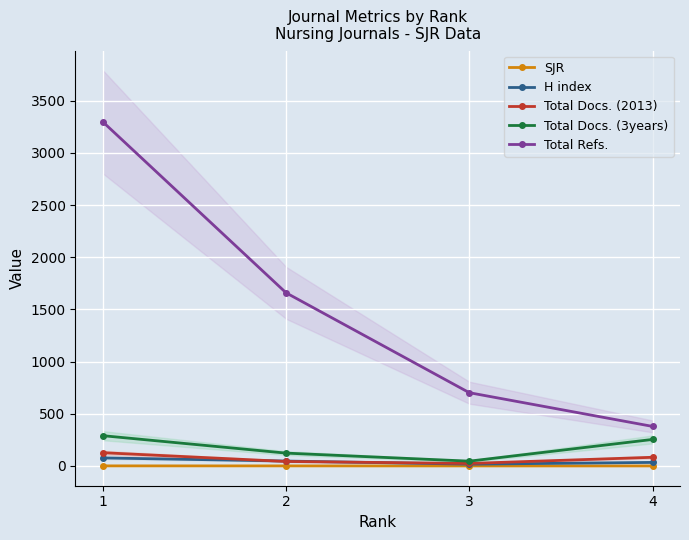

Does the chart display data point markers on the line(s)?

Yes